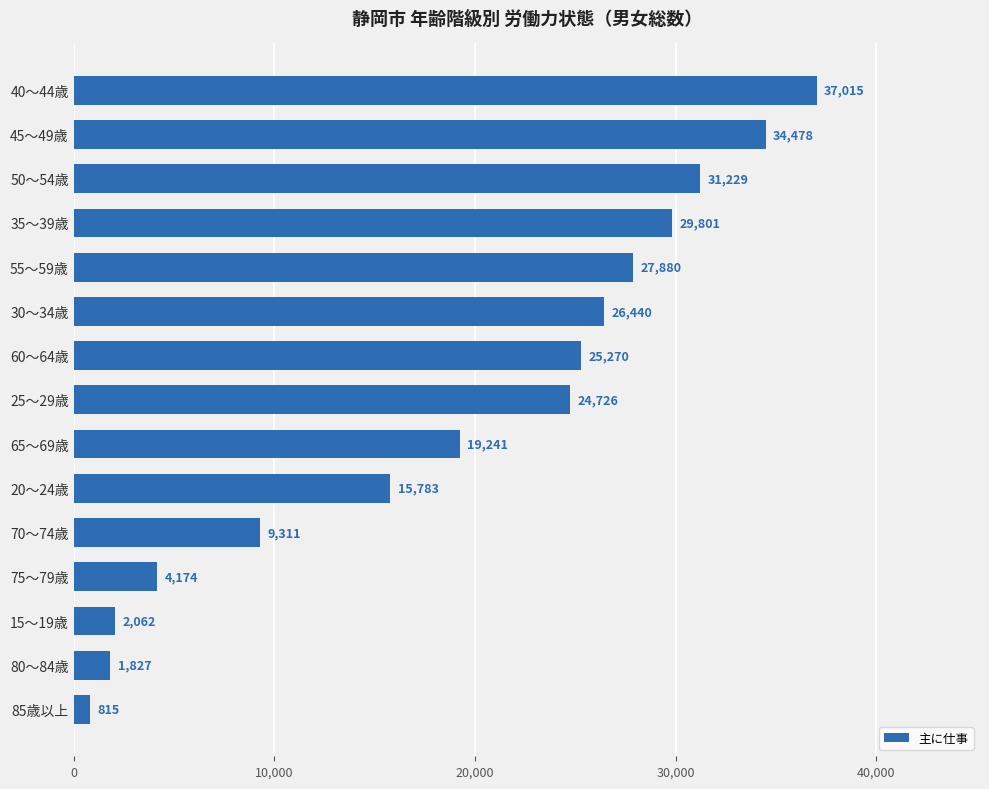

What is the value of the 4th bar from the top?

29801